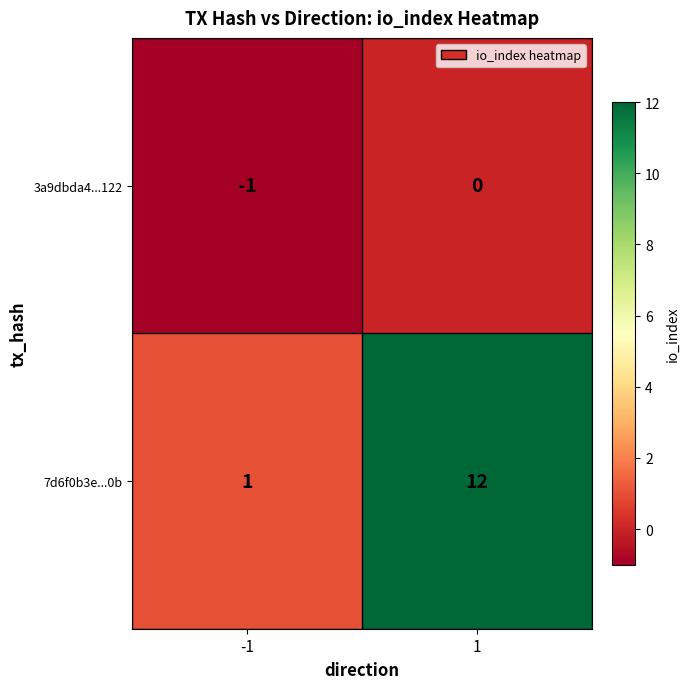

Reading right to left, transcribe all the data shown in this chart.

3a9dbda4...122: 0	-1
7d6f0b3e...0b: 12	1